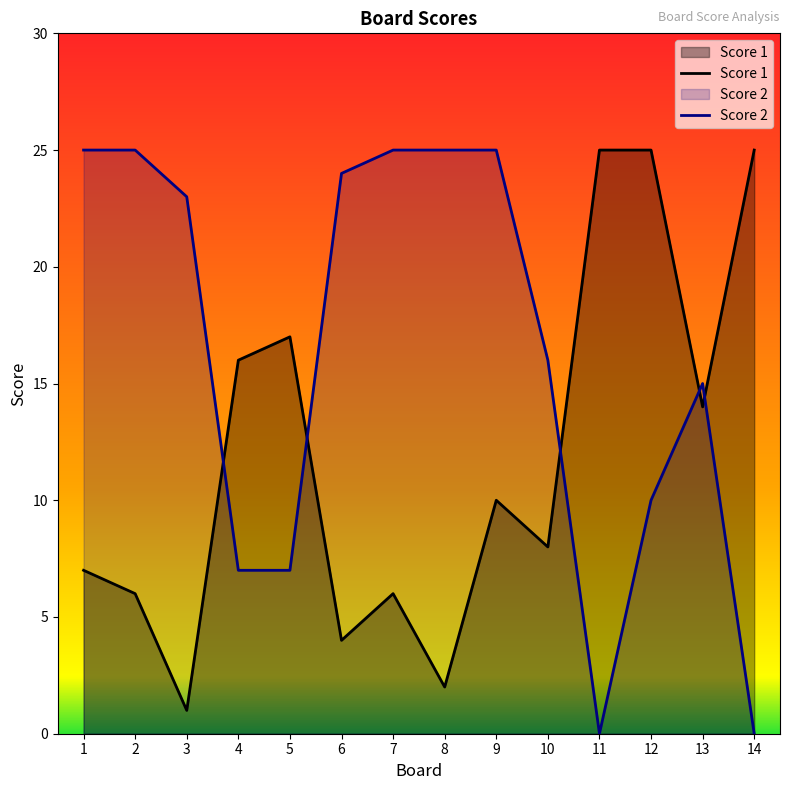

At which category is the sum across all series the highest?

9